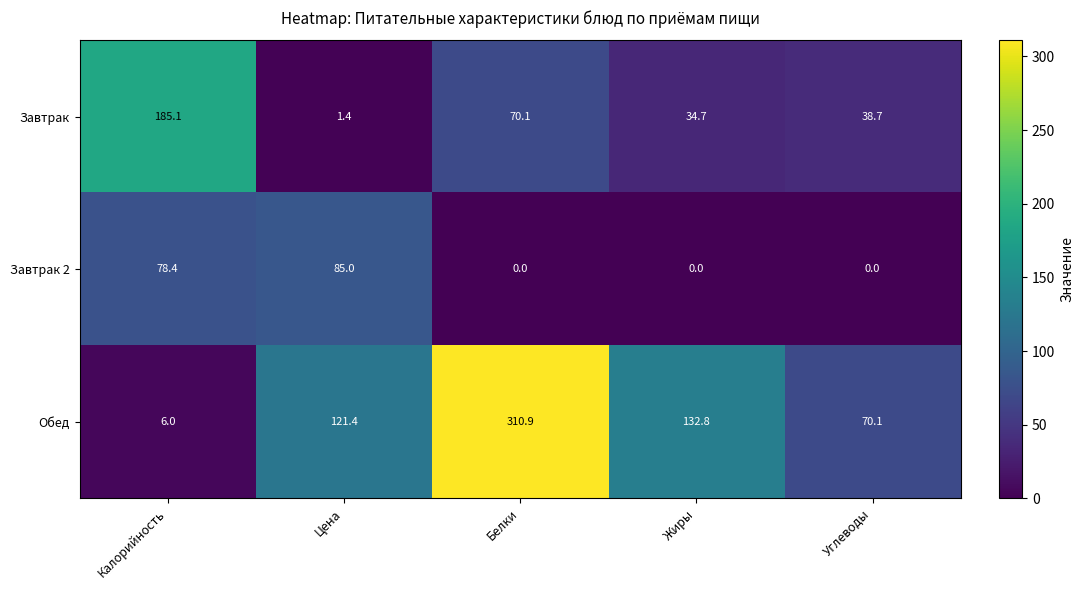

What is the spread (max minus min) of values at Белки?

310.9